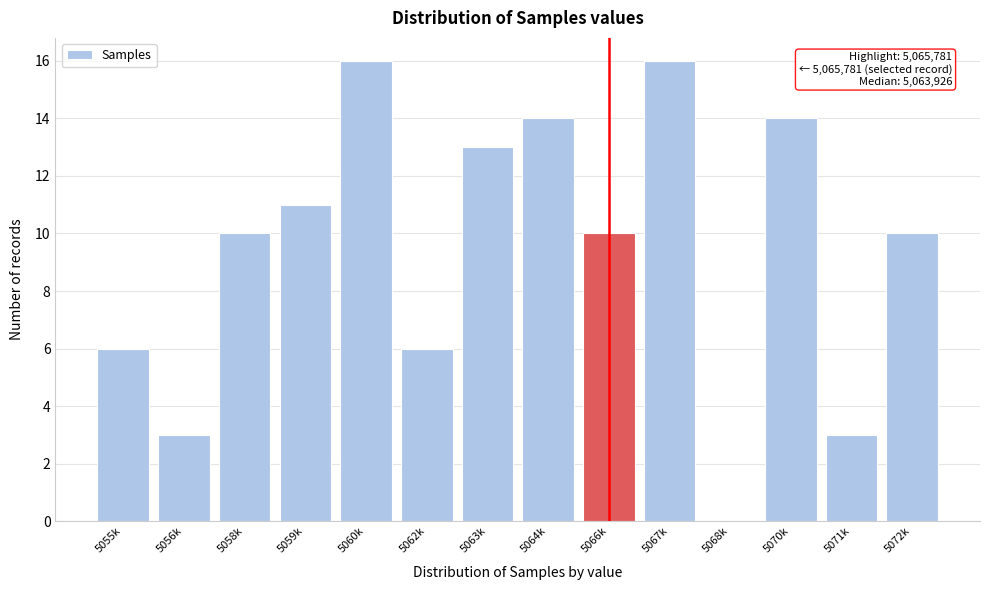

Reading left to right, what are all the values shown in this chart?

5055k=6	5056k=3	5058k=10	5059k=11	5060k=16	5062k=6	5063k=13	5064k=14	5066k=10	5067k=16	5068k=0	5070k=14	5071k=3	5072k=10